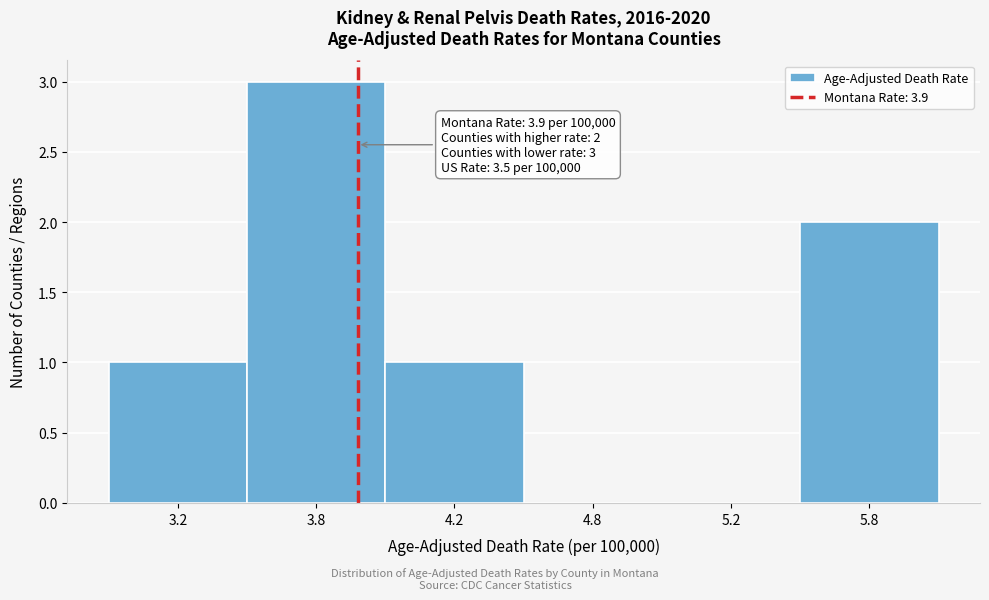

Reading left to right, transcribe all the data shown in this chart.

3.2=1	3.8=3	4.2=1	4.8=0	5.2=0	5.8=2